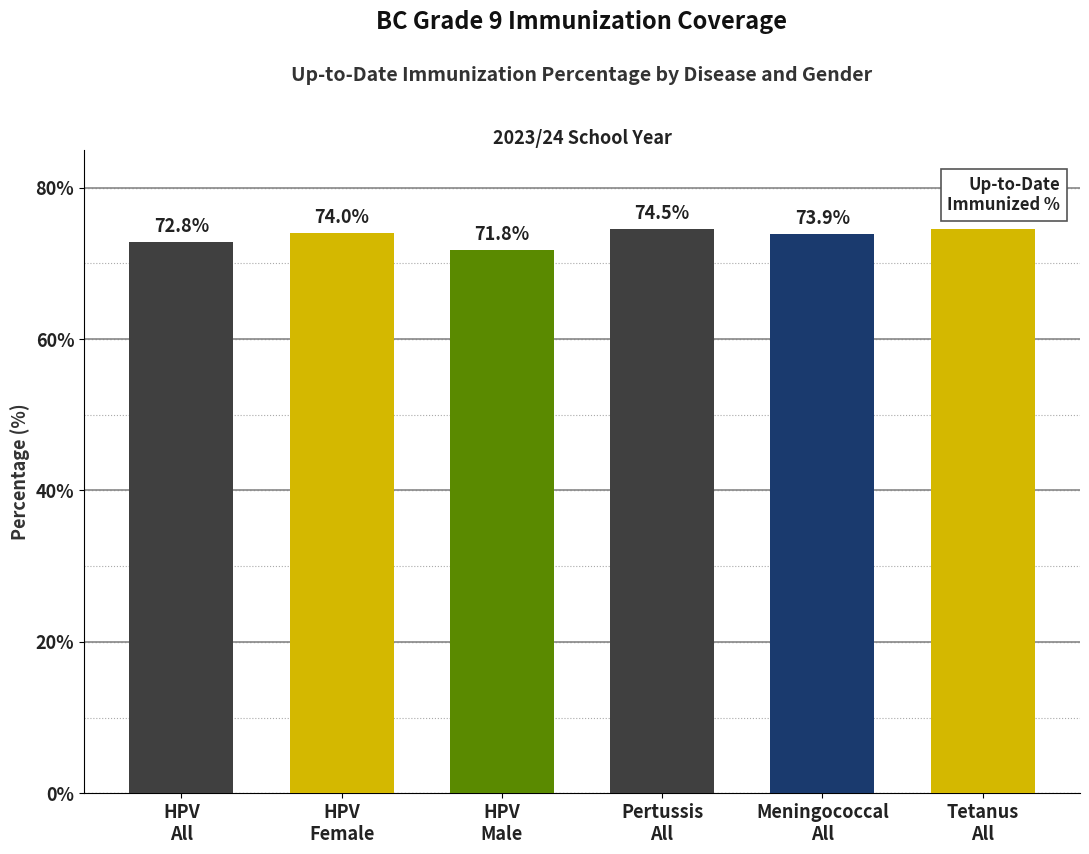

Between Meningococcal and Tetanus/Diphtheria, which series saw the biggest shift?

All